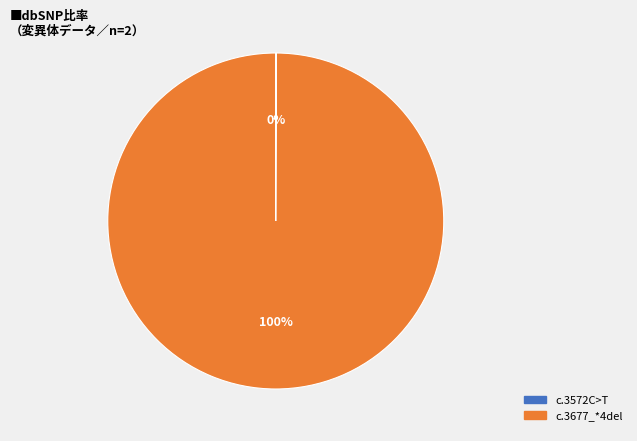

To the nearest percent, what is the average slice percentage?

50%